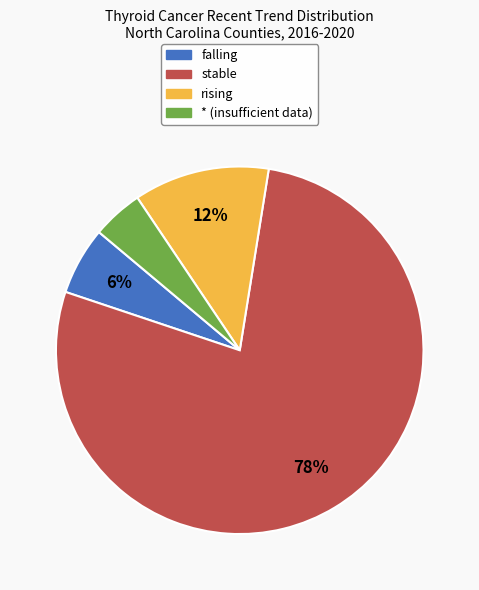

The falling slice represents 6% of the pie. True or false?

True